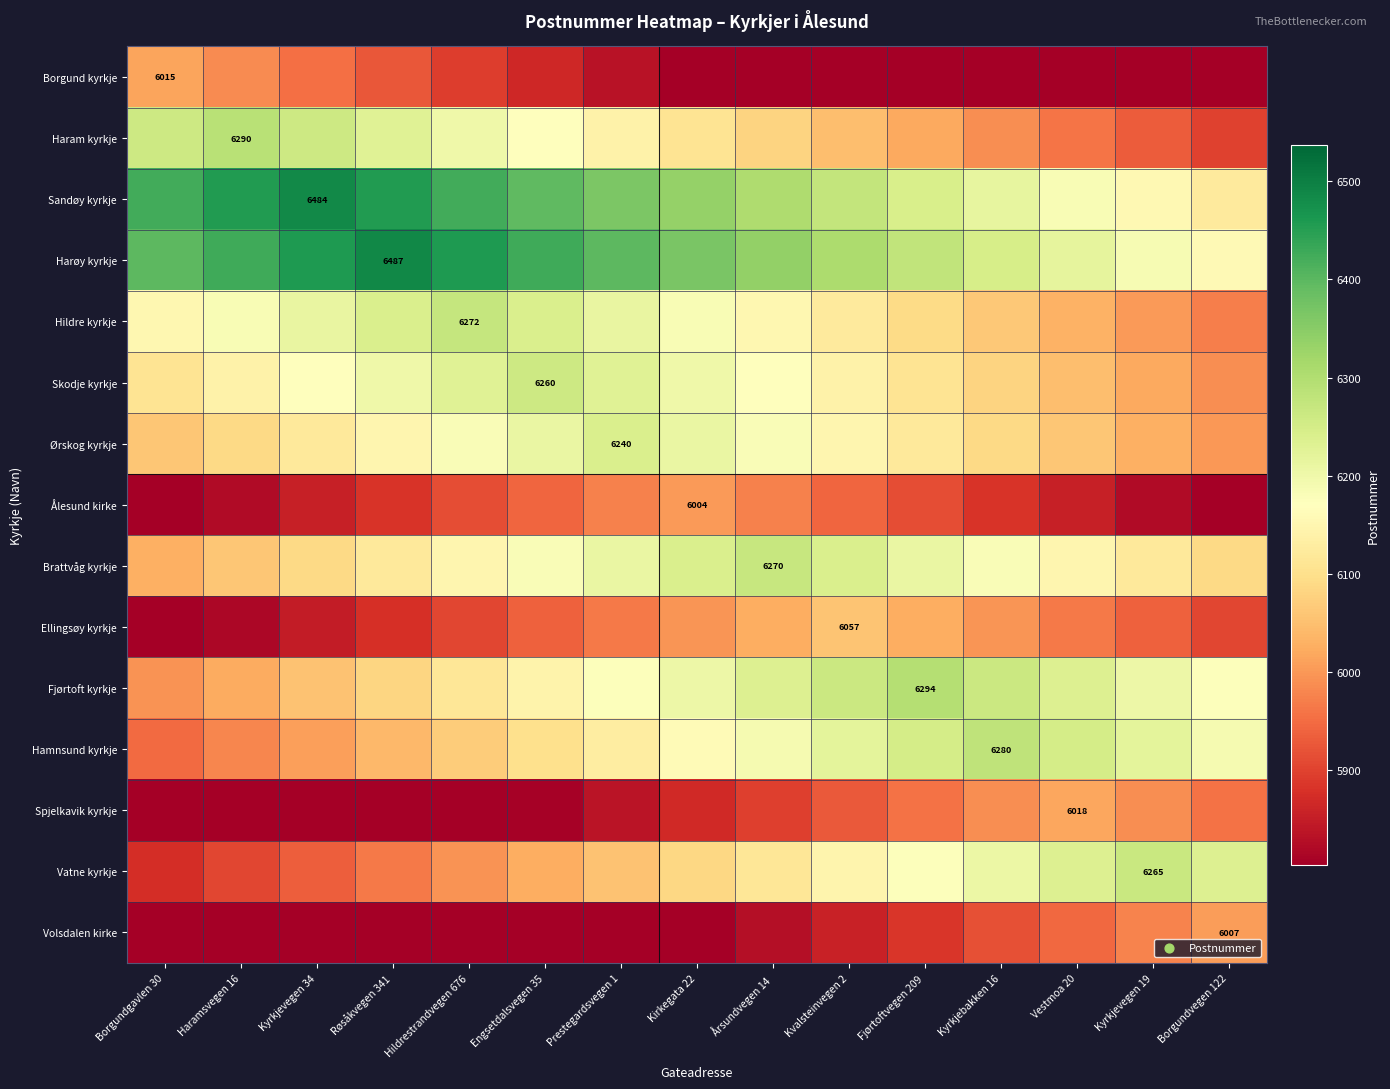

At Haramsvegen 16, list the series in order from largest to smallest.

Sandøy kyrkje, Harøy kyrkje, Haram kyrkje, Hildre kyrkje, Skodje kyrkje, Ørskog kyrkje, Brattvåg kyrkje, Fjørtoft kyrkje, Borgund kyrkje, Hamnsund kyrkje, Vatne kyrkje, Ålesund kirke, Ellingsøy kyrkje, Spjelkavik kyrkje, Volsdalen kirke